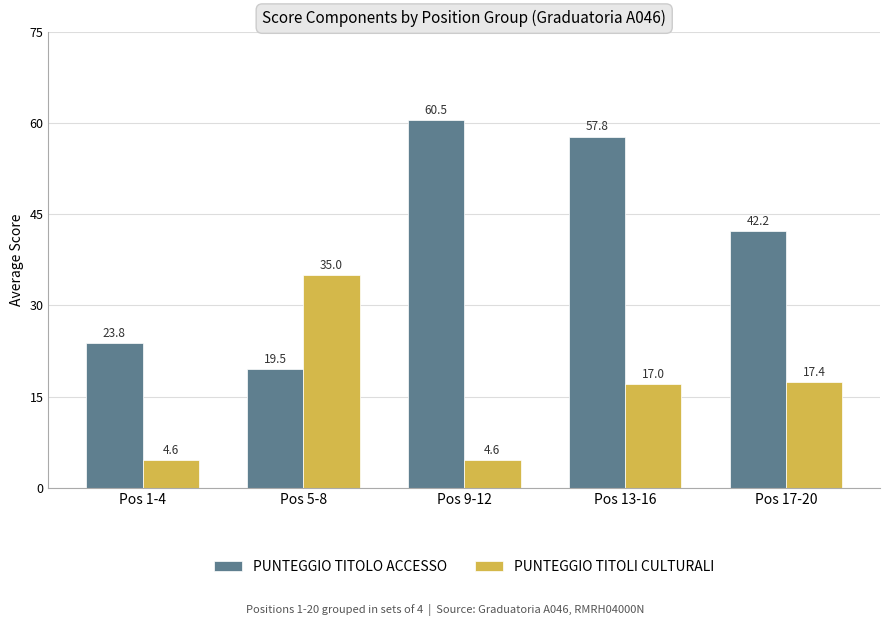

What is the approximate value of PUNTEGGIO TITOLI CULTURALI at Pos 5-8?

35.0